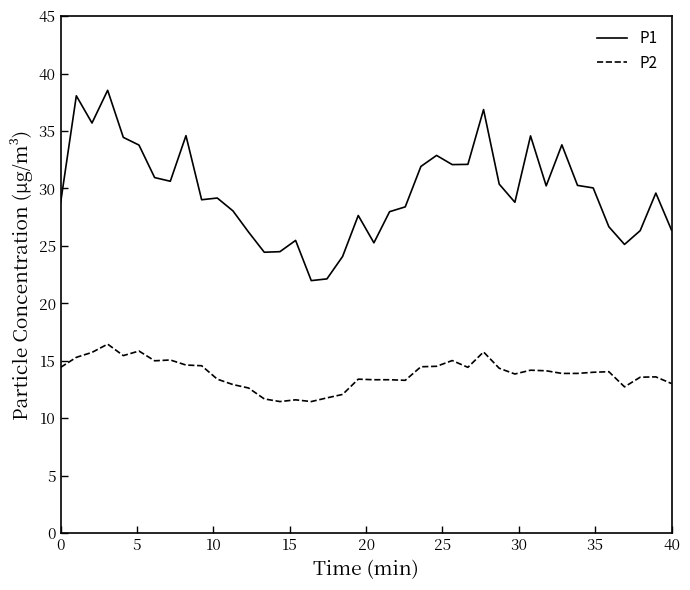

True or false: P2 and P1 intersect in this chart.

False